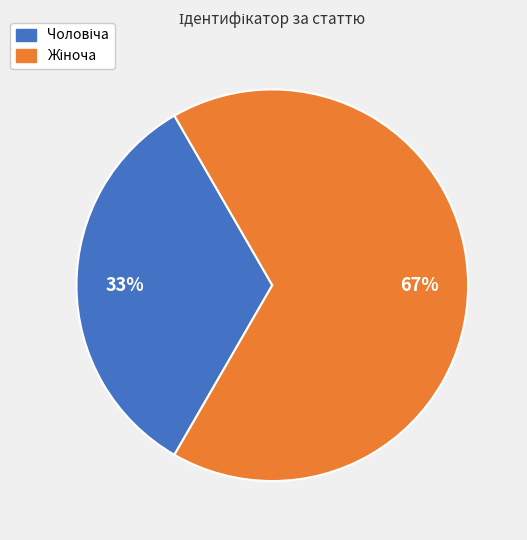

Is there any slice that represents more than half of the pie?

Yes